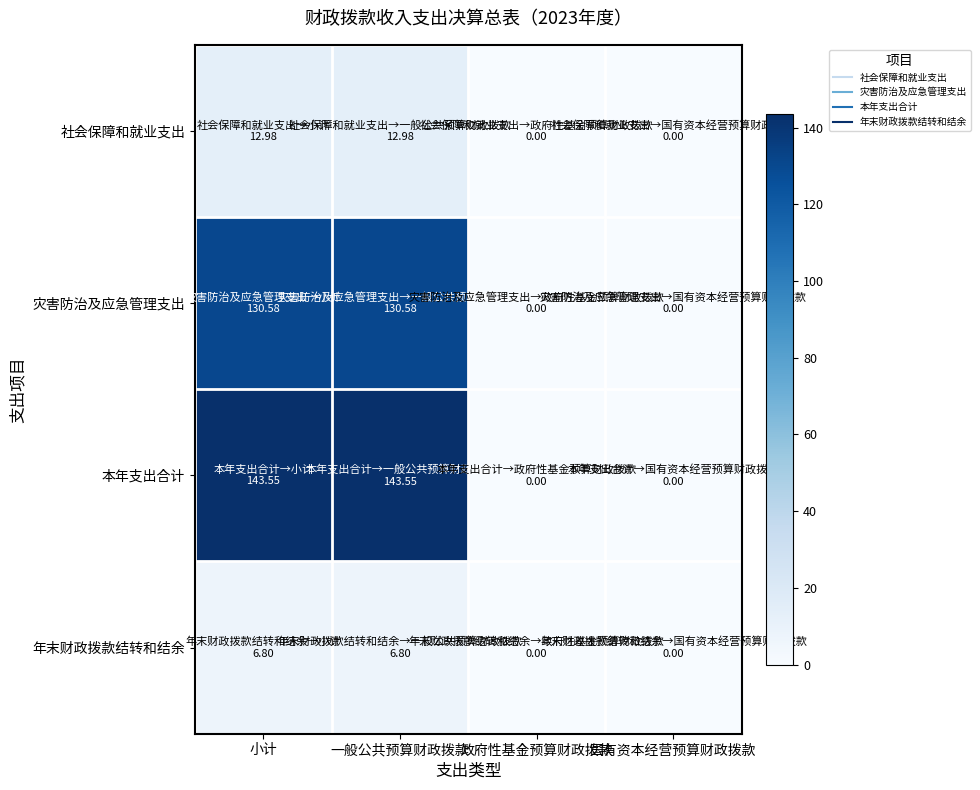

Which has a higher value, 国有资本经营预算财政拨款 or 一般公共预算财政拨款?

一般公共预算财政拨款